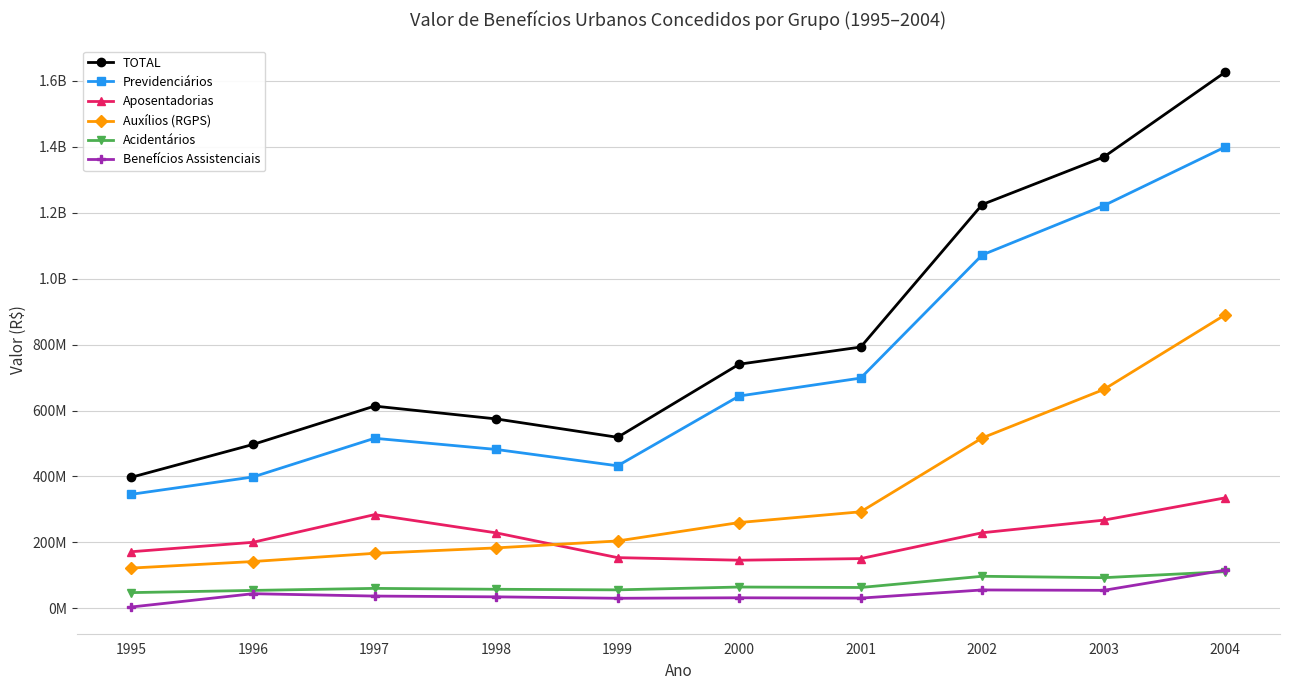

Is the value of Benefícios Assistenciais at 1998 greater than the value of Auxílios (RGPS) at 1996?

No